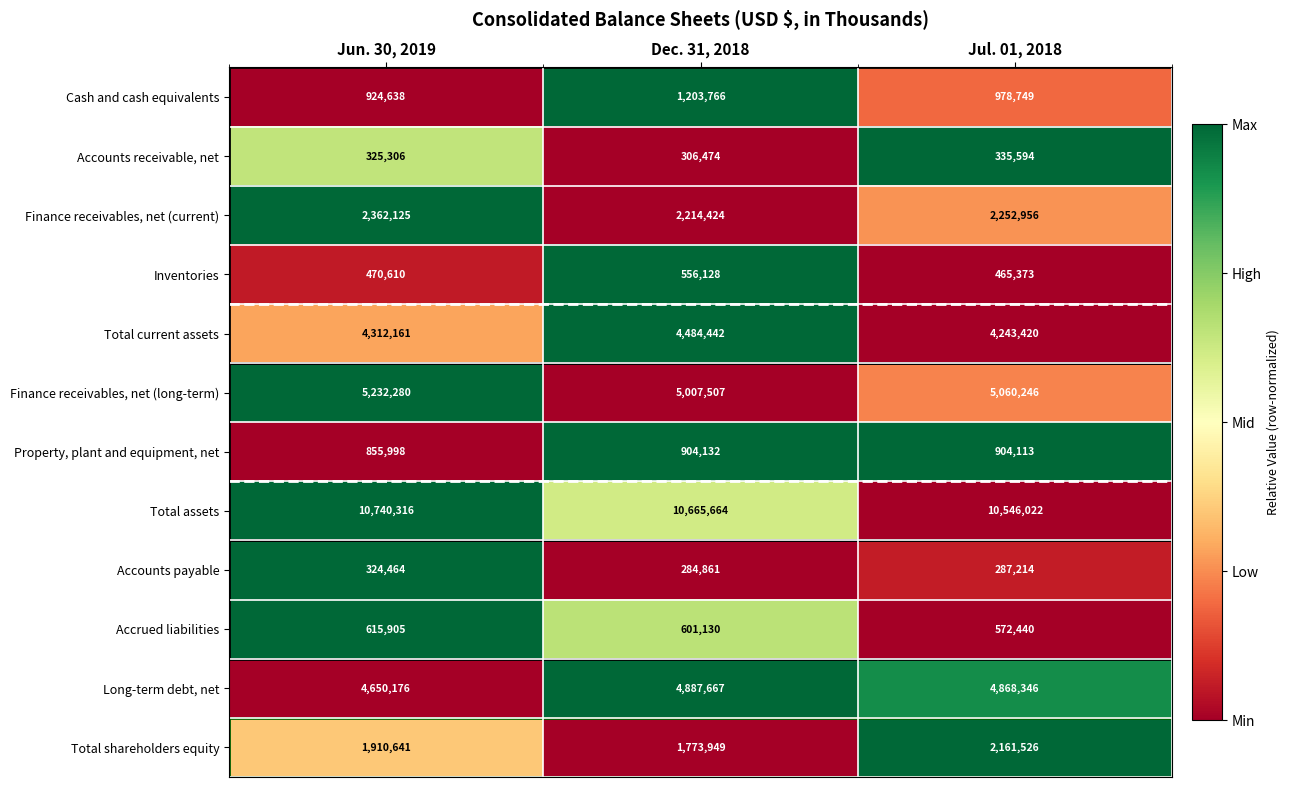

How many Total current assets values are between 4243420 and 4484442?

3